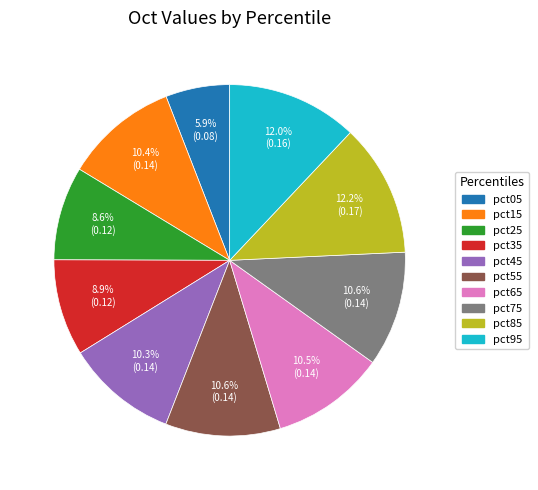

Does any single category account for the majority?

No